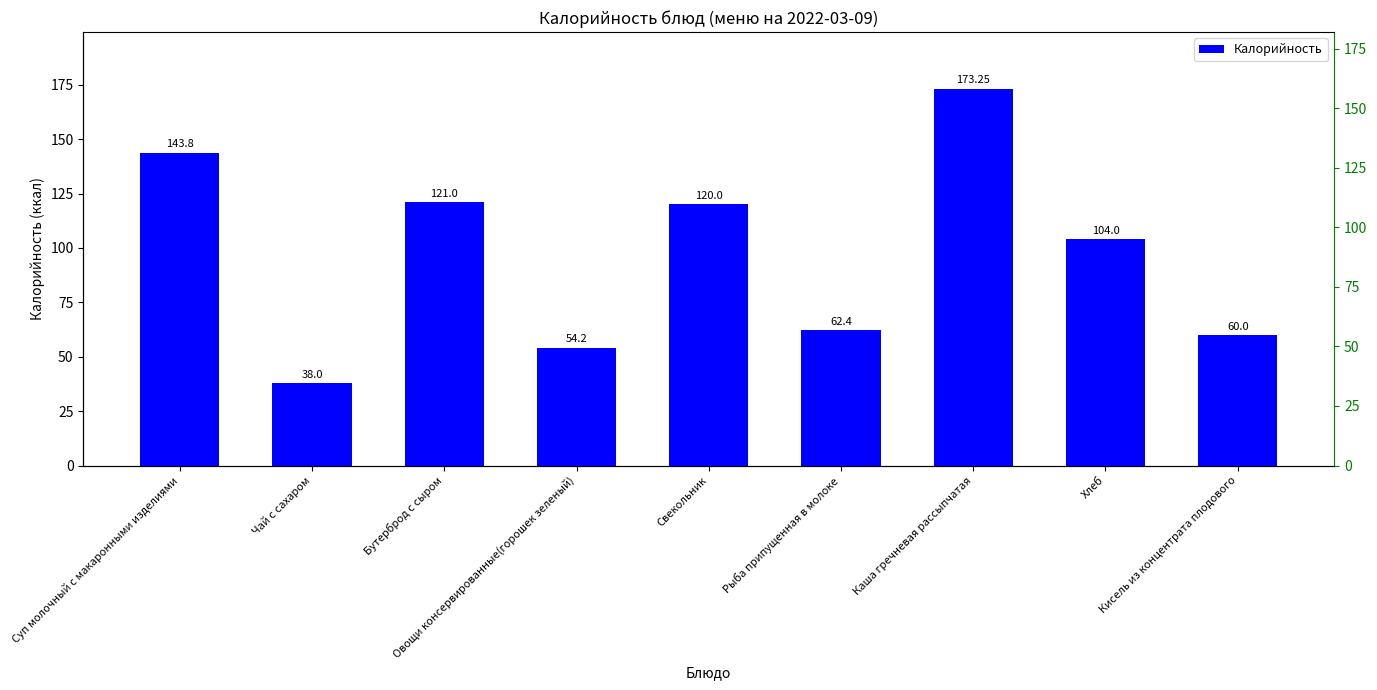

True or false: the data shows 62.4 at Рыба припущенная в молоке.

True